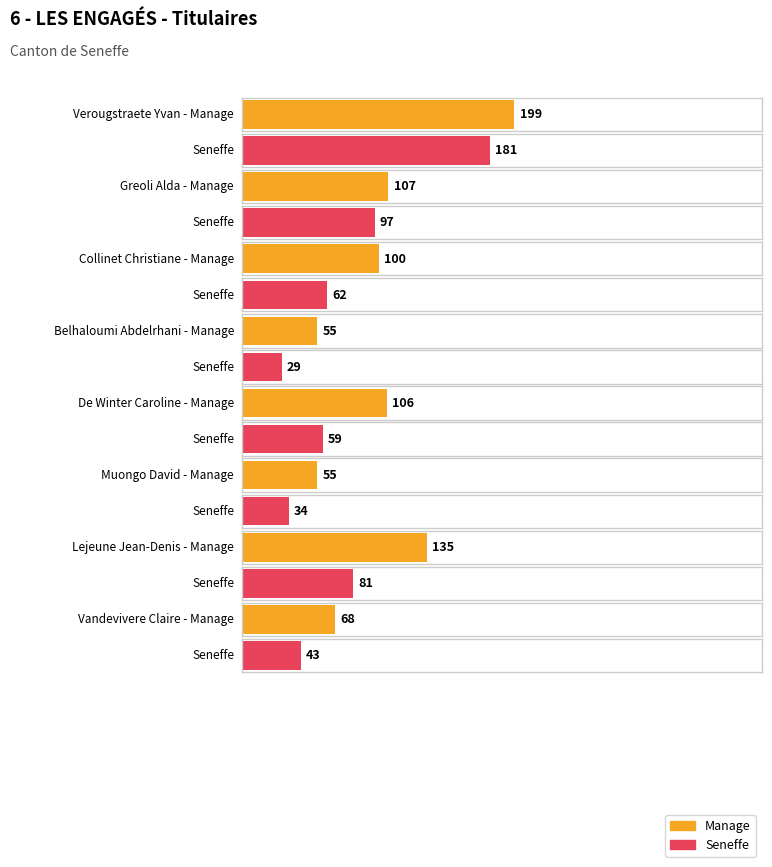

How many bars are there in each group?

2